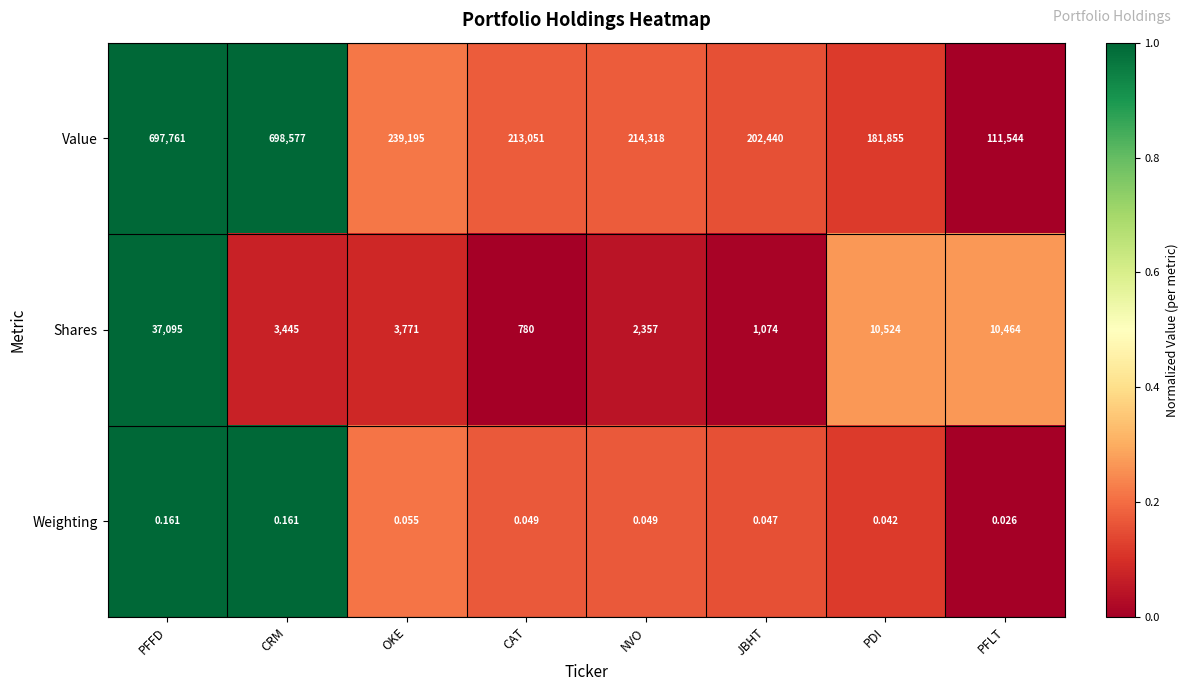

At which category does the chart reach its minimum across all series?

PFLT